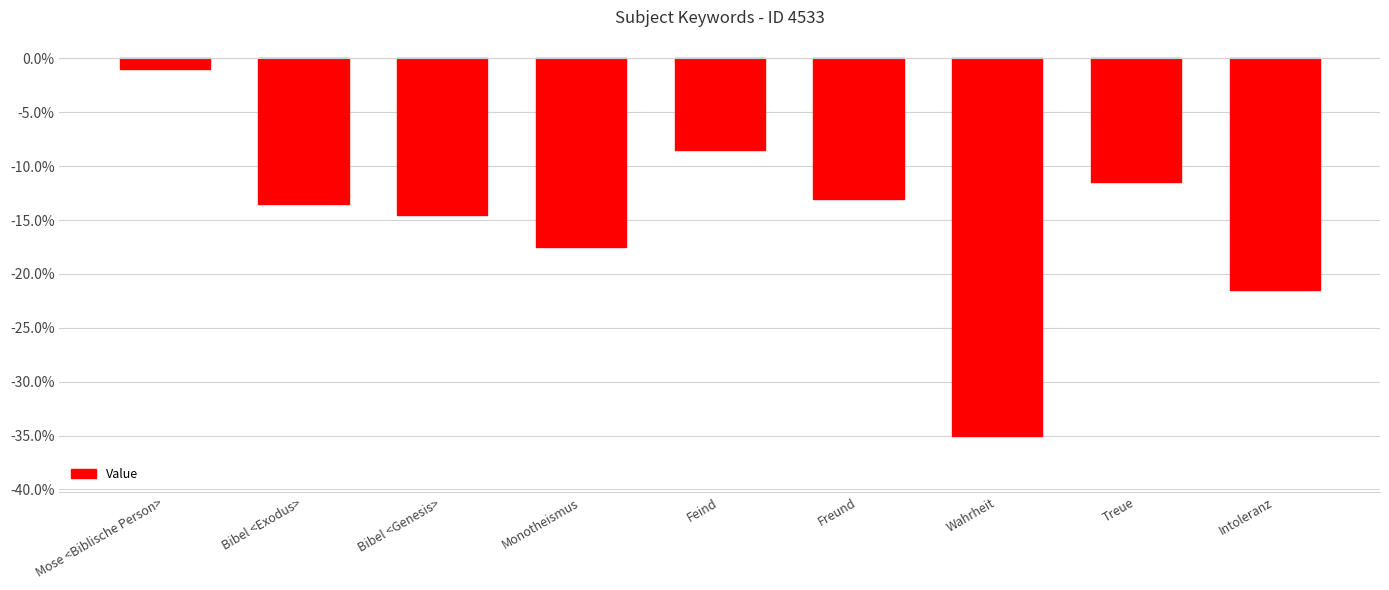

What is the approximate value at Bibel <Genesis>?

-14.5